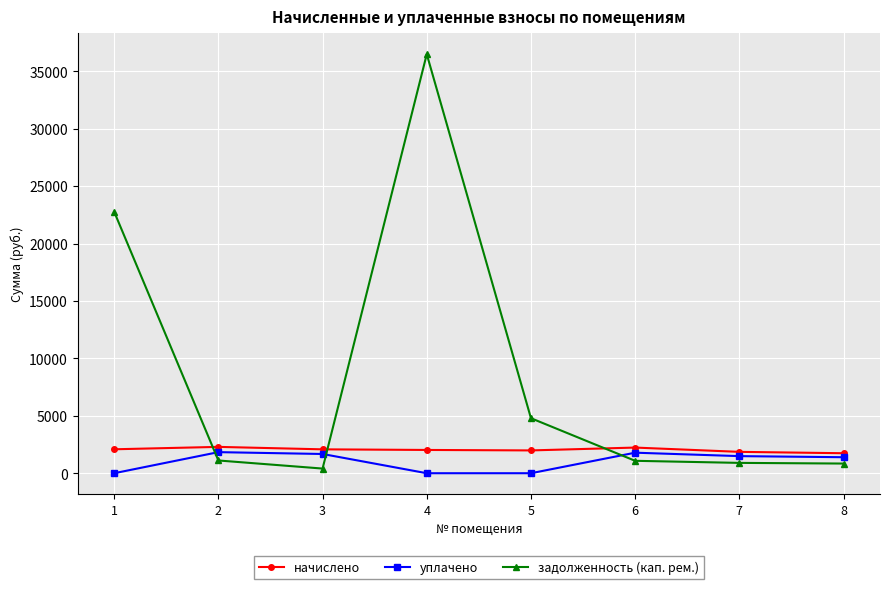

What is the spread (max minus min) of values at 8?

898.5